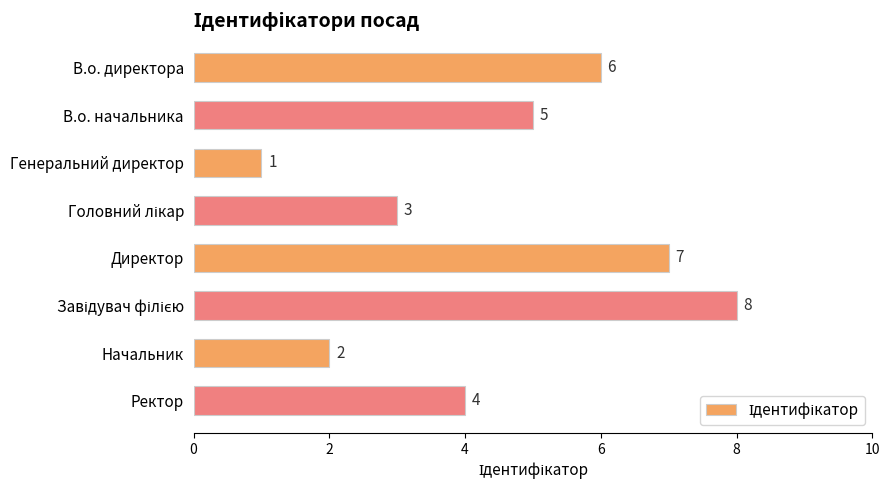

Which category has the lowest value across all series?

Генеральний директор